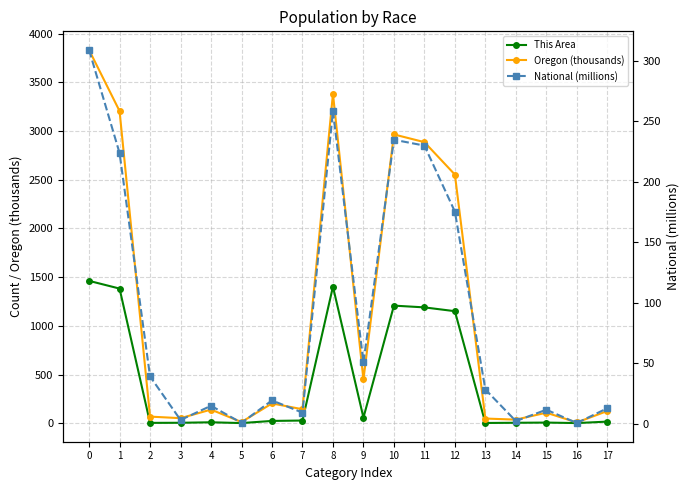

True or false: Oregon (thousands) has a value of 857.1 at 0.

False